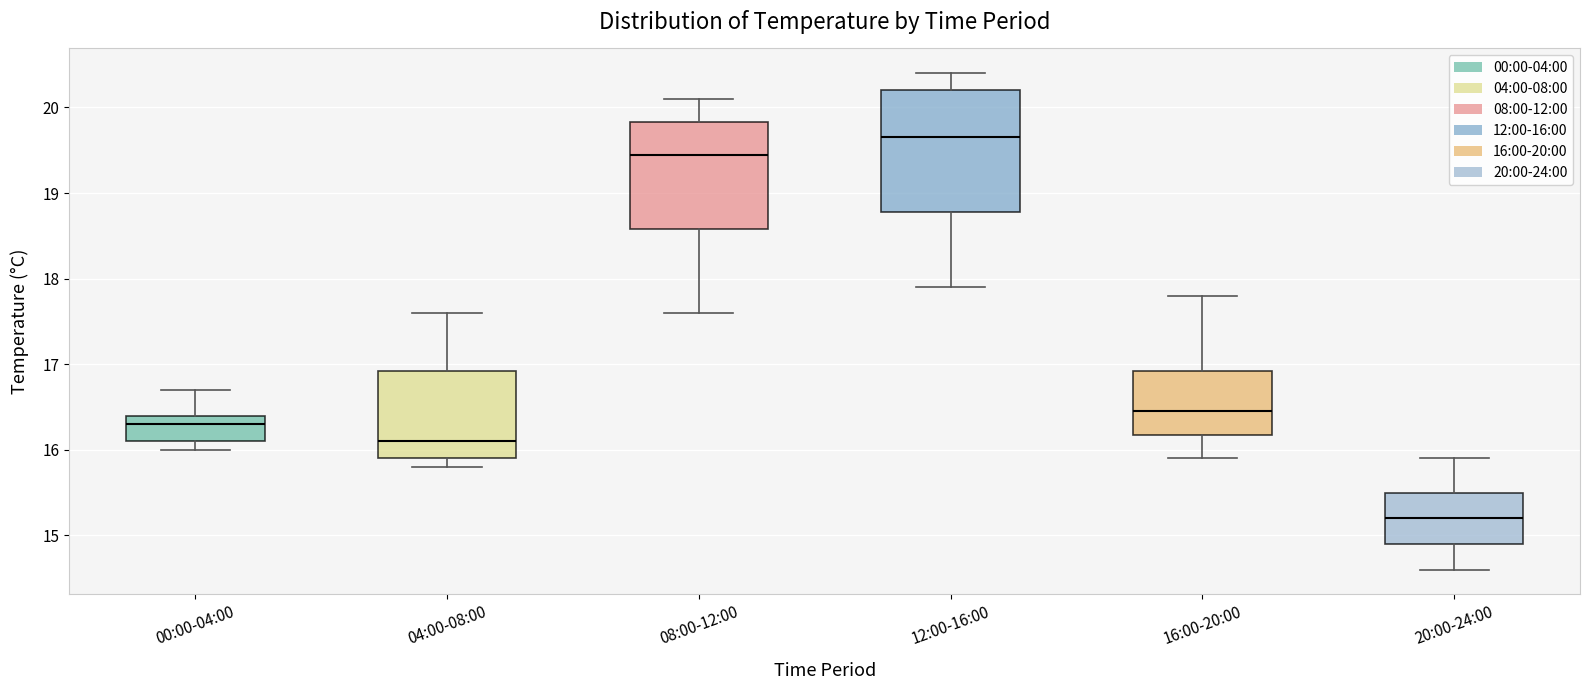

Reading left to right, read every box against the y-axis: the position of its median line, the range the box covers, and the ends of its whiskers. The values are not printed on the chart, so give them approximately, as read against the axis.

00:00-04:00: median 16.3, box 16.1 to 16.4, whiskers 16.0 to 16.7
04:00-08:00: median 16.1, box 15.9 to 16.9, whiskers 15.8 to 17.6
08:00-12:00: median 19.5, box 18.6 to 19.8, whiskers 17.6 to 20.1
12:00-16:00: median 19.7, box 18.8 to 20.2, whiskers 17.9 to 20.4
16:00-20:00: median 16.5, box 16.2 to 16.9, whiskers 15.9 to 17.8
20:00-24:00: median 15.2, box 14.9 to 15.5, whiskers 14.6 to 15.9